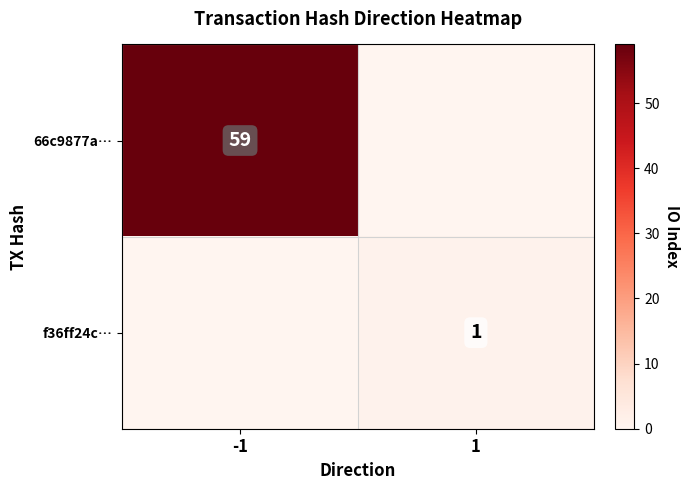

Which has a higher value, -1 or 1?

-1